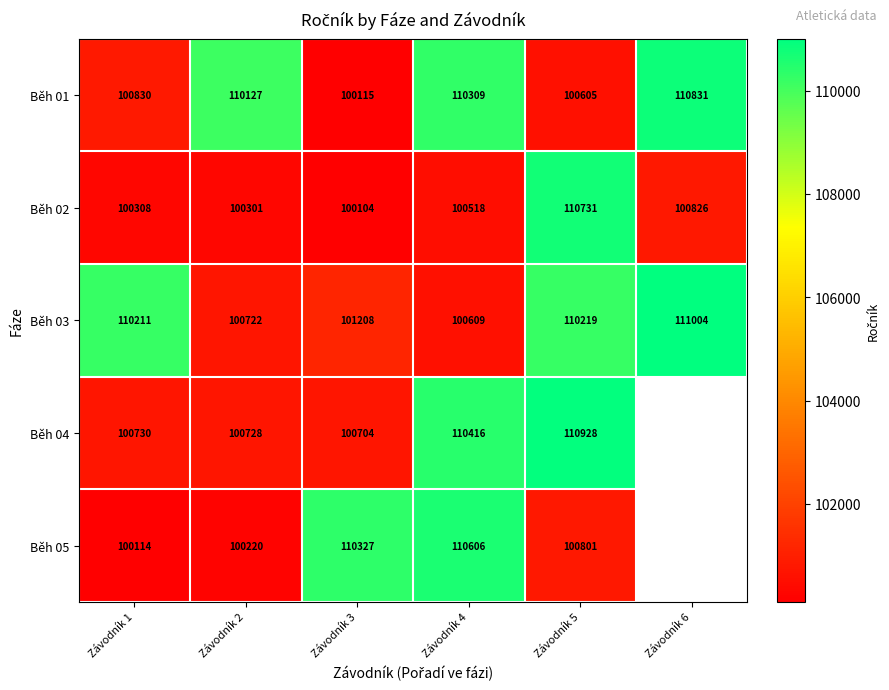

Which has a higher value, Závodník 2 or Závodník 1?

Závodník 2